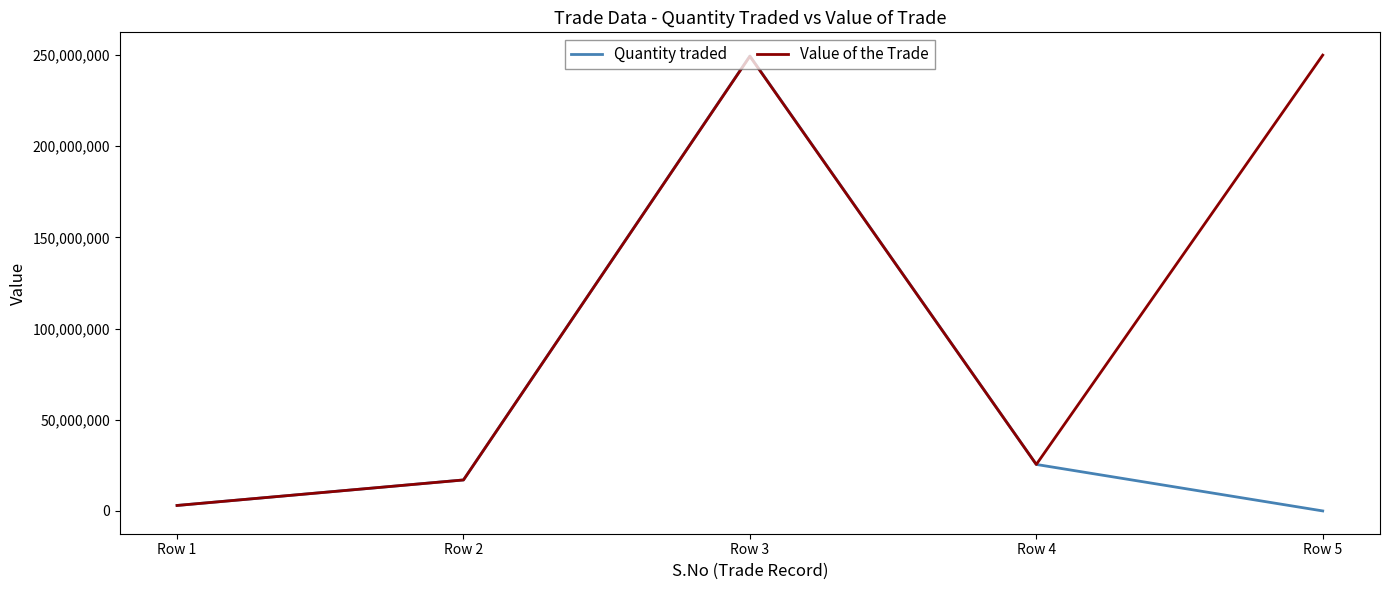

What is the maximum value for Quantity traded?

249500000.0